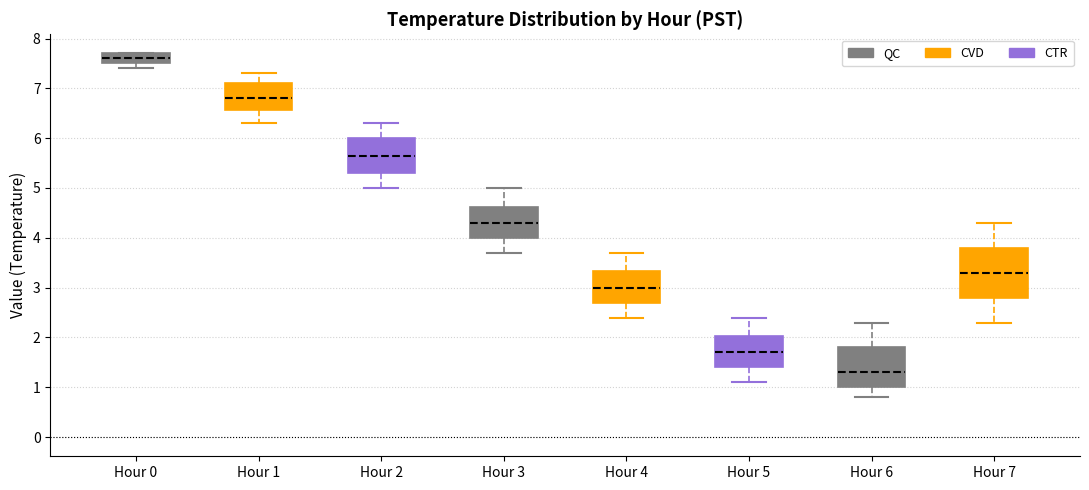

Which box's median line is the lowest?

Hour 6